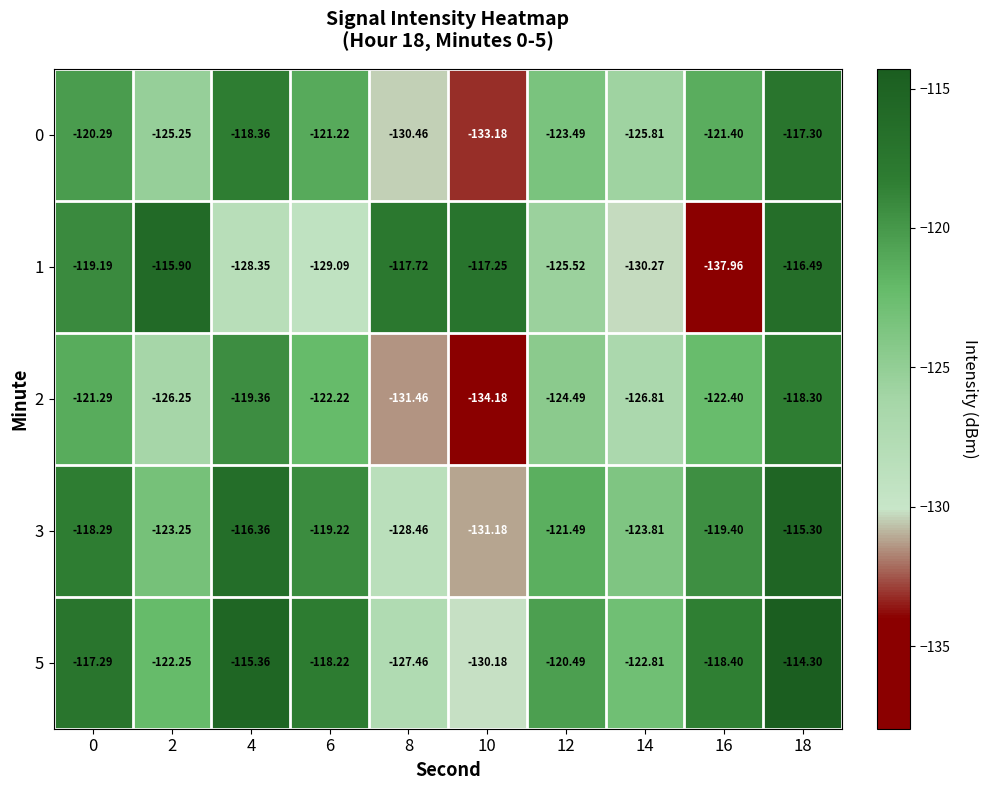

Is the value of 5 at 14 greater than the value of 0 at 16?

No